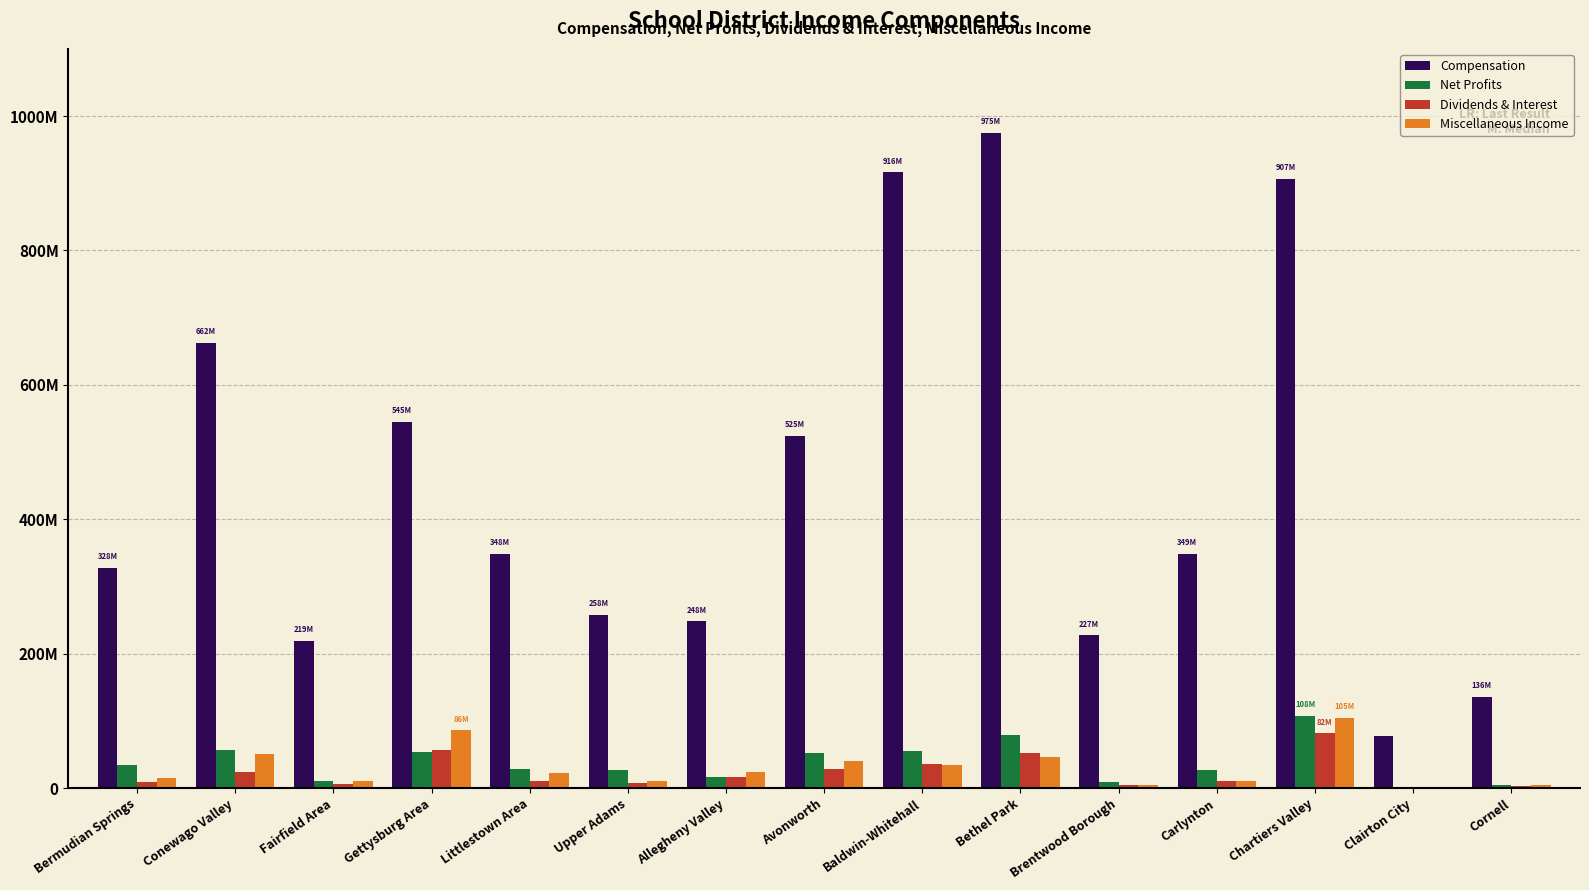

Is the value of Dividends & Interest at Littlestown Area greater than the value of Miscellaneous Income at Bethel Park?

No